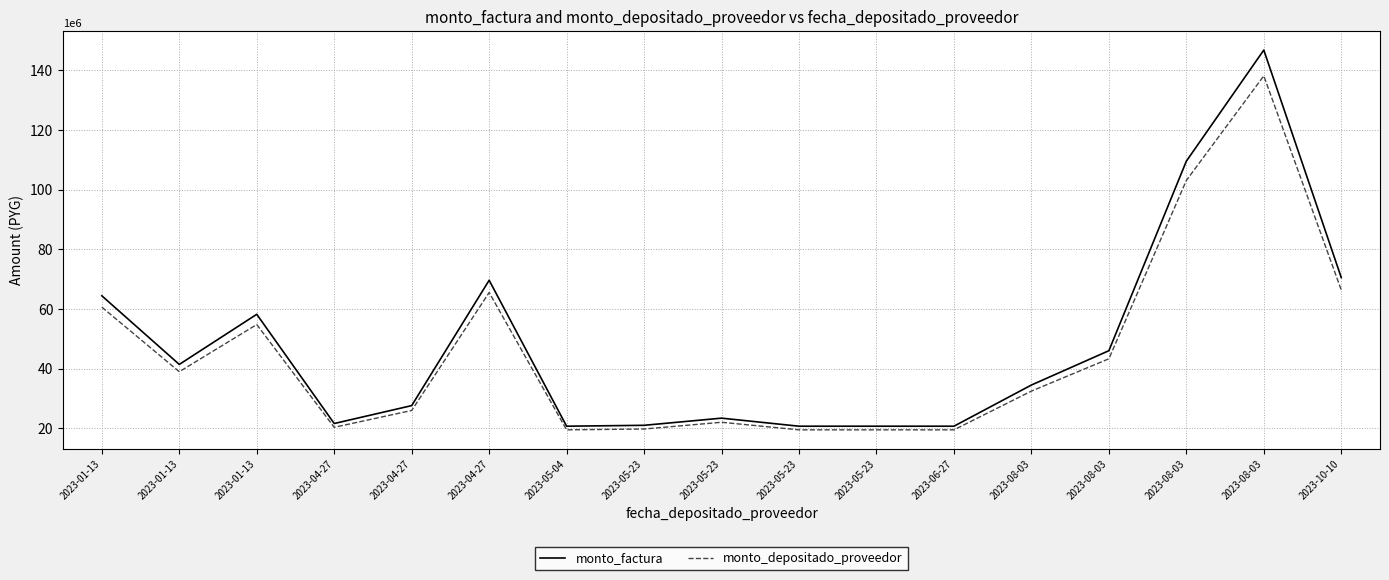

What is the greatest value displayed?

146740000